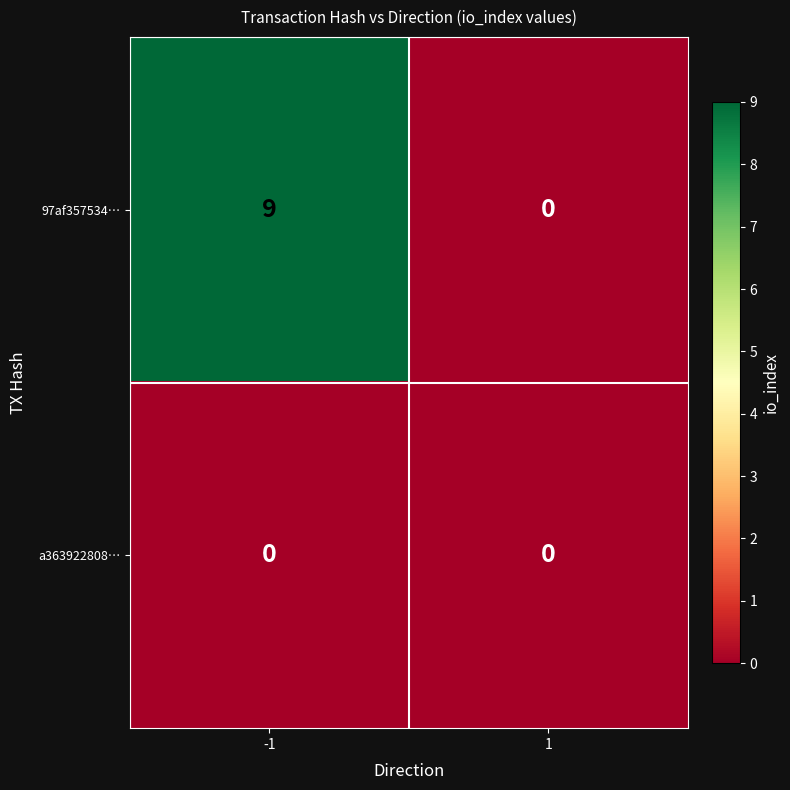

True or false: 97af357534… has a value of -5 at 1.

False